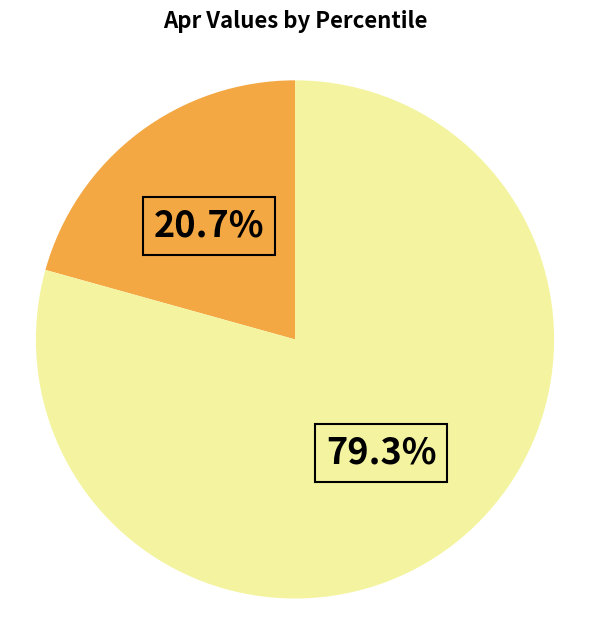

Is there a majority slice in this chart?

Yes